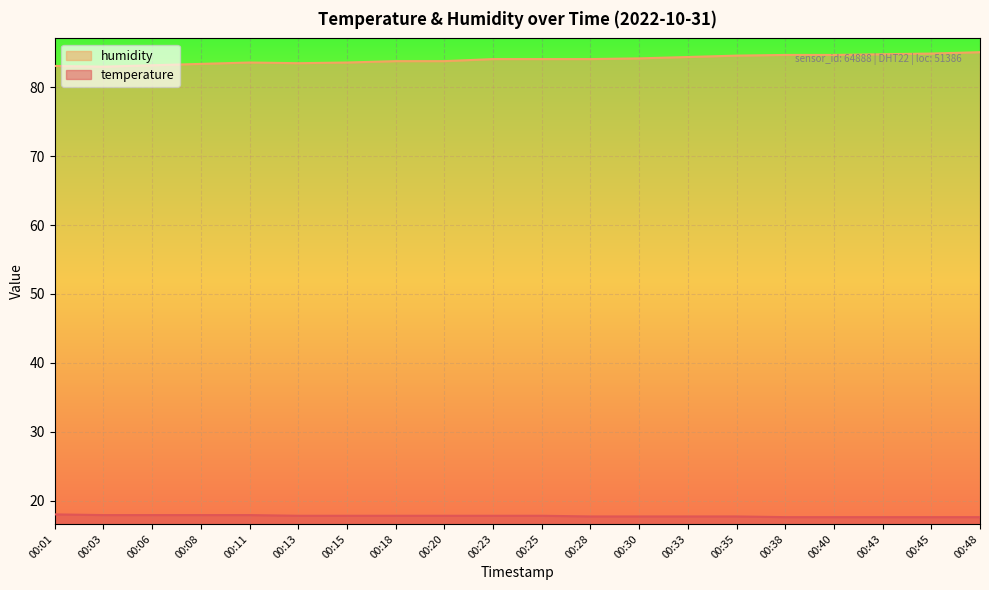

Reading left to right, list all the values displayed in this chart.

temperature: 18.0	17.9	17.9	17.9	17.9	17.8	17.8	17.8	17.8	17.8	17.8	17.7	17.7	17.7	17.7	17.6	17.6	17.6	17.6	17.6
humidity: 83.1	83.0	83.2	83.4	83.6	83.5	83.6	83.8	83.8	84.1	84.1	84.1	84.2	84.4	84.6	84.7	84.7	84.8	84.9	85.1